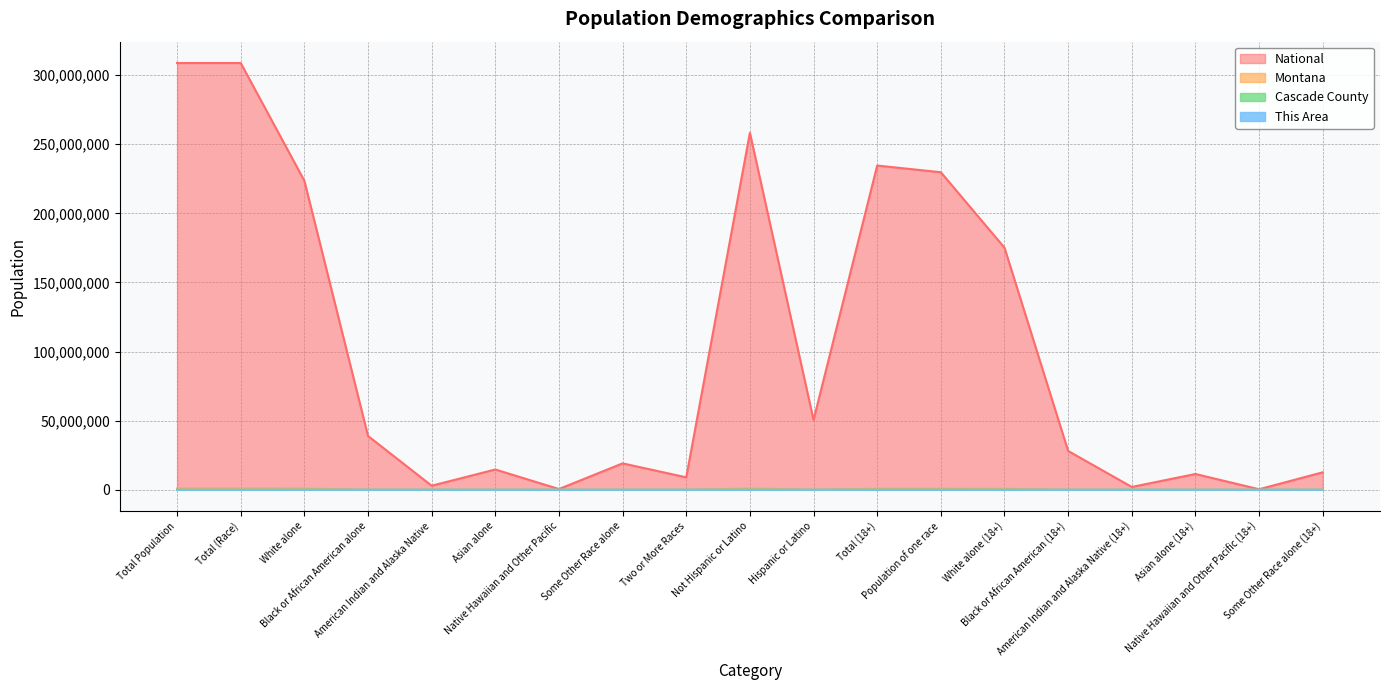

What is the value of the National point at the 13th from the left?

229723394